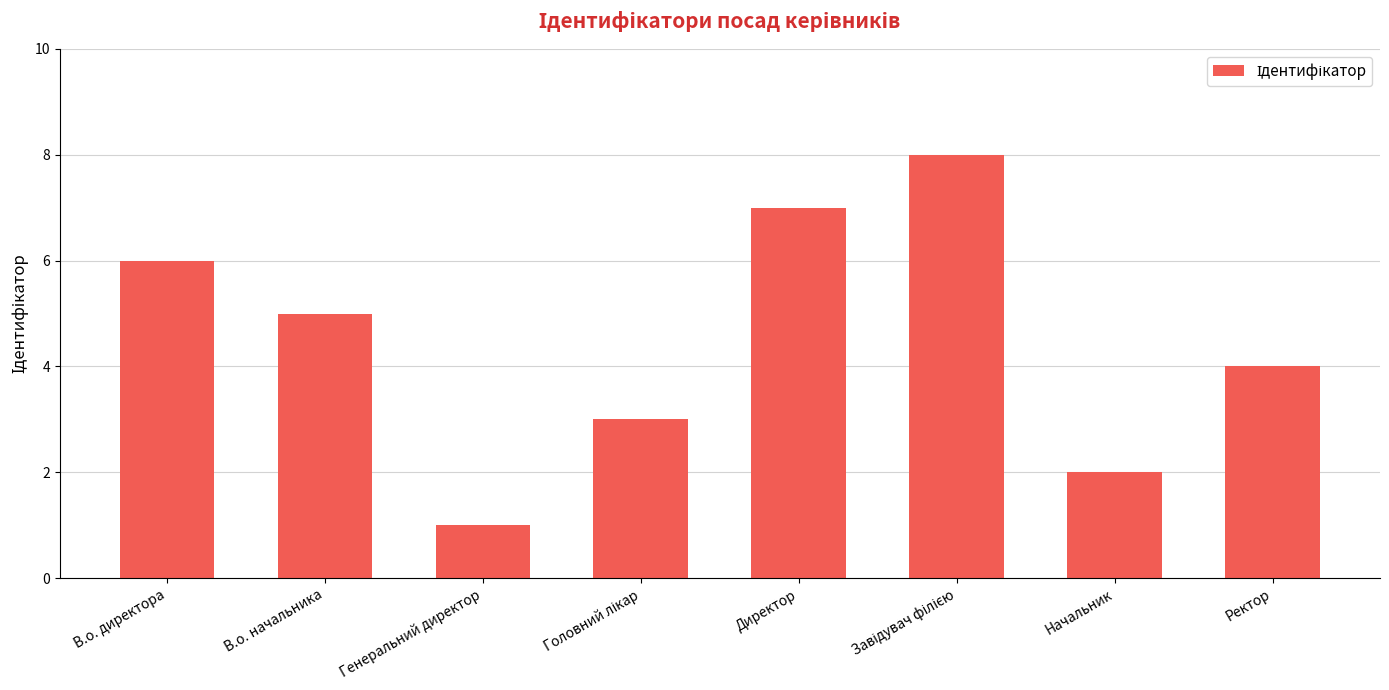

Reading left to right, transcribe all the data shown in this chart.

6	5	1	3	7	8	2	4